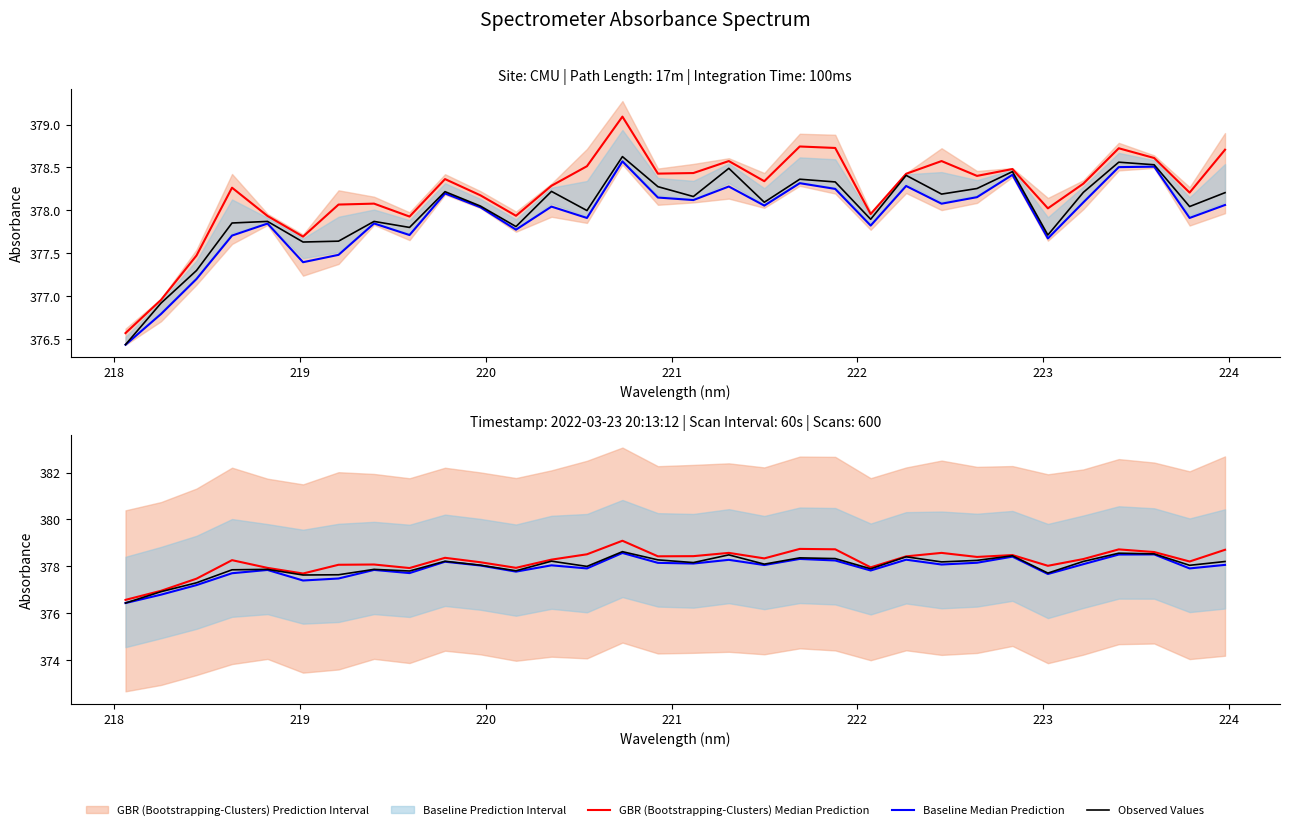

What is the average value of the Baseline Median Prediction series?

377.9